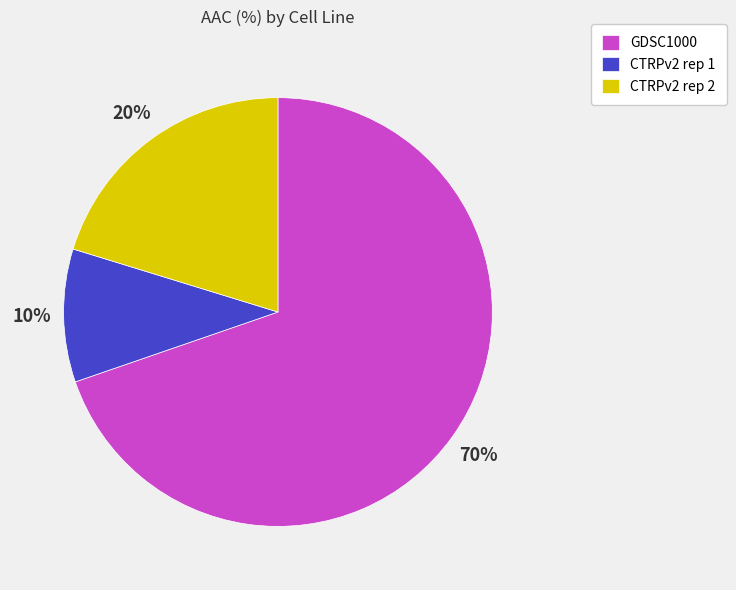

Which category has the smallest portion of the pie?

CTRPv2 rep 1